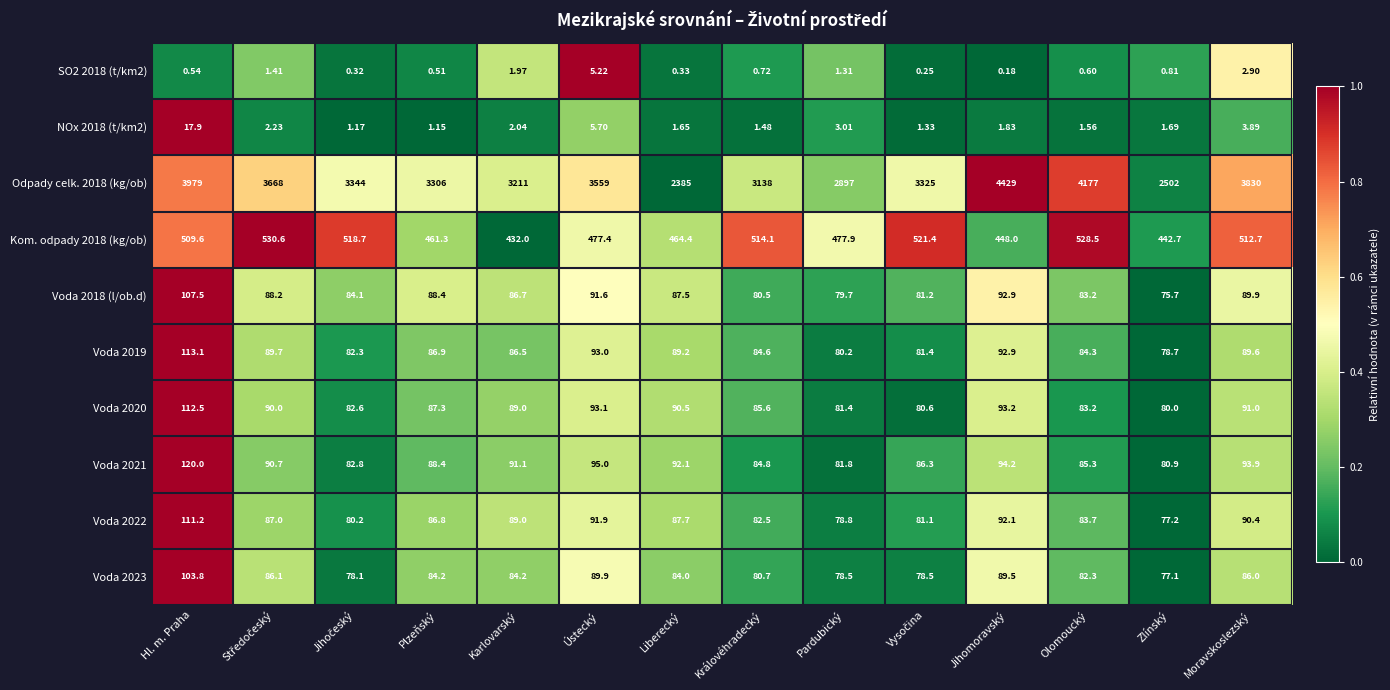

What is the greatest value displayed?

4429.0